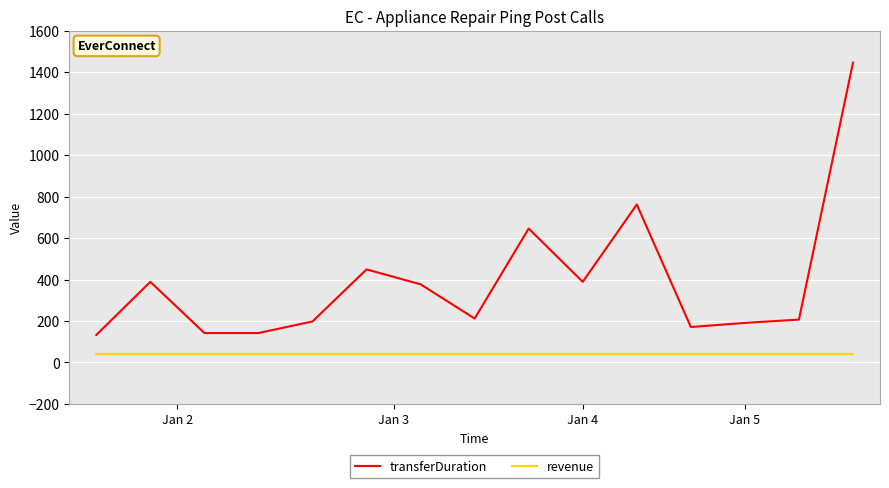

Which series has the widest spread of values?

transferDuration